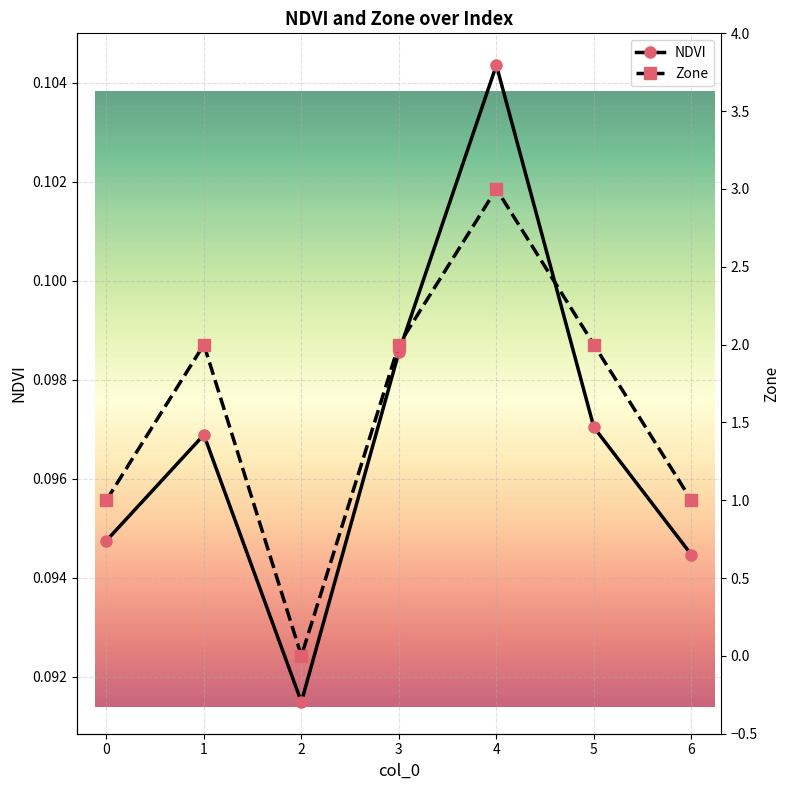

Which category has the lowest value in the Zone series?

2